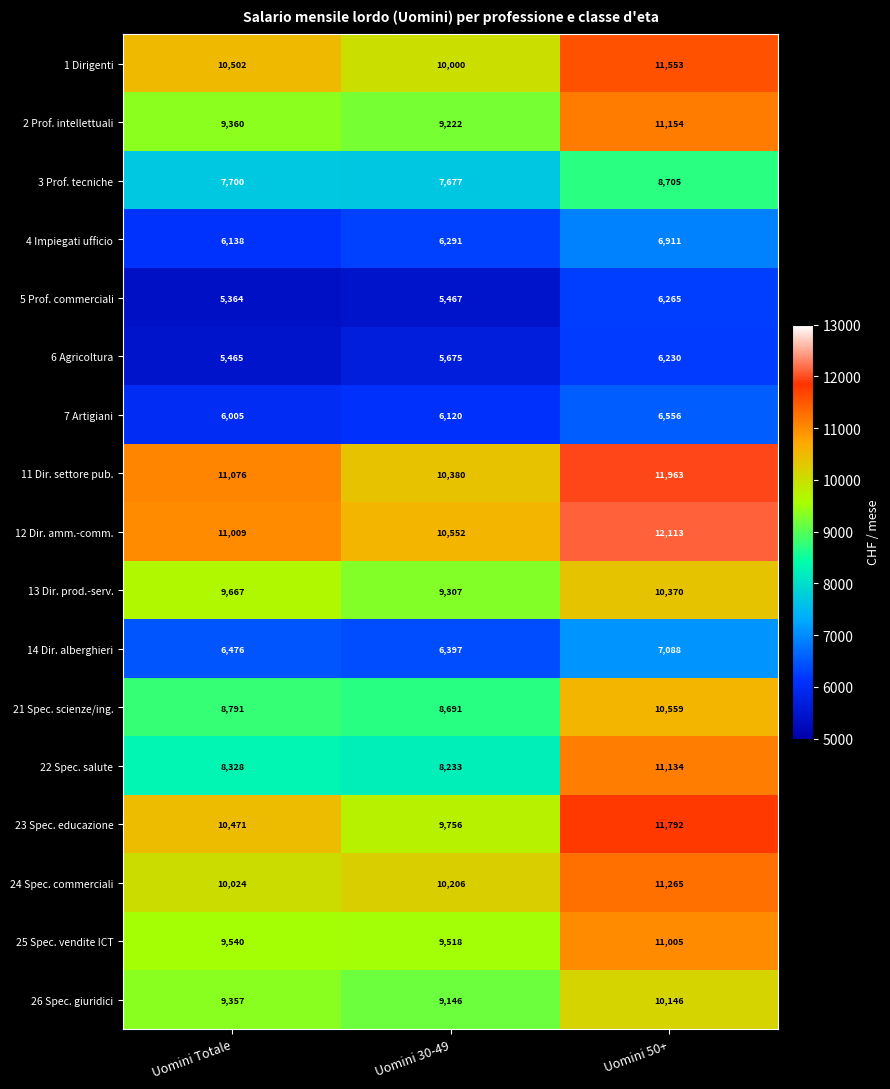

What is the sum of all 21 Spec. scienze/ing. values?

28041